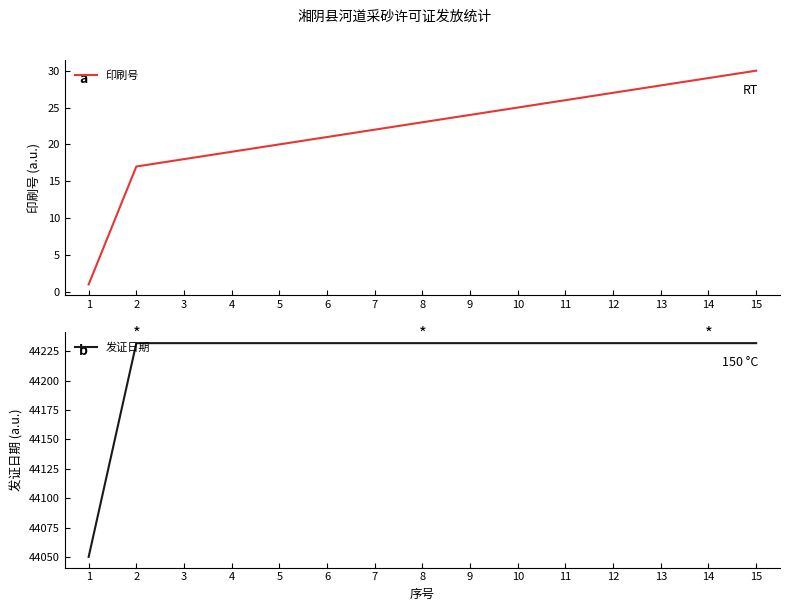

True or false: 印刷号 and 发证日期 intersect in this chart.

False